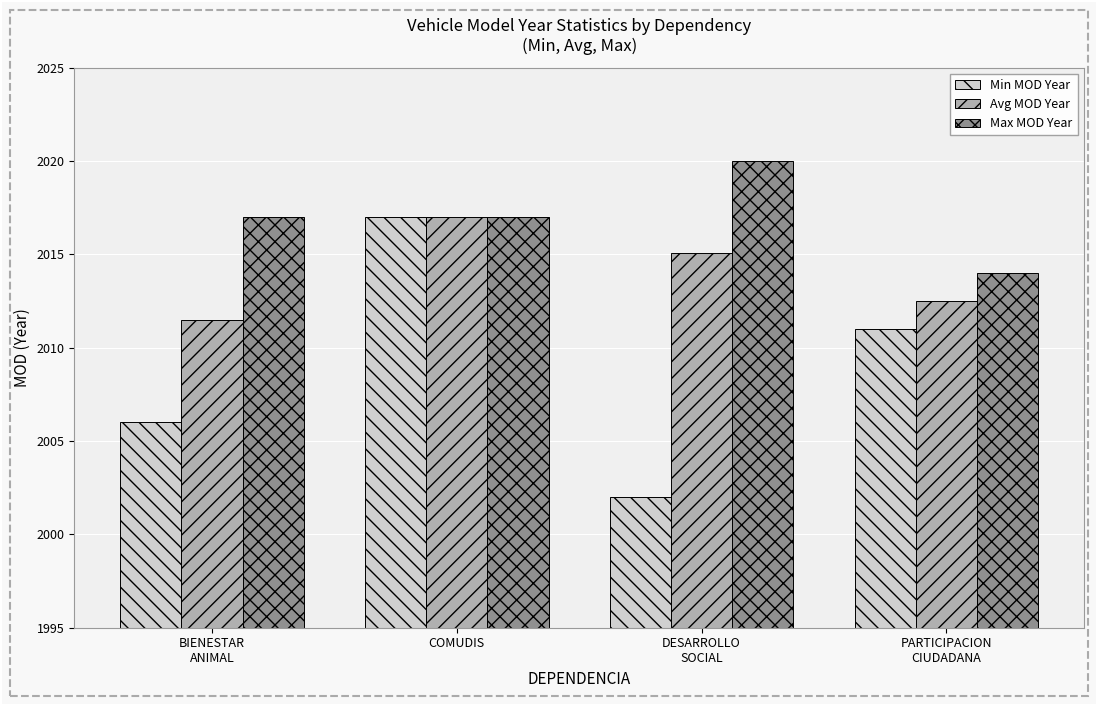

What is the difference between the Max MOD Year values at PARTICIPACION
CIUDADANA and BIENESTAR
ANIMAL?

3.0